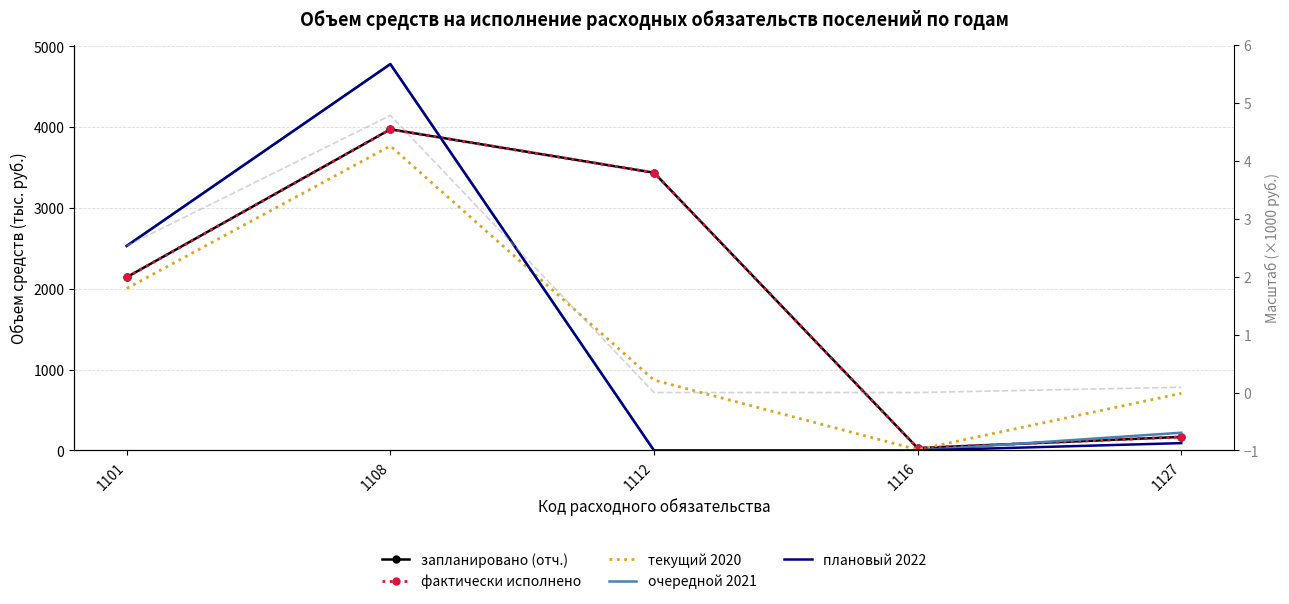

What is the total value across all series at 1101?

11358.1